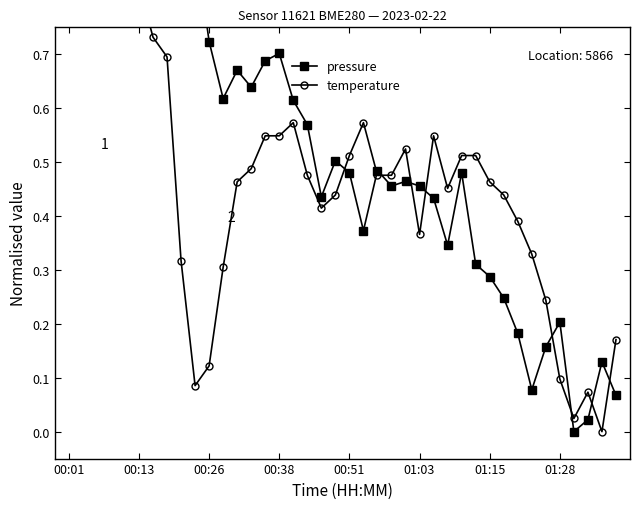

True or false: pressure has a value of 0.1 at 29.

False